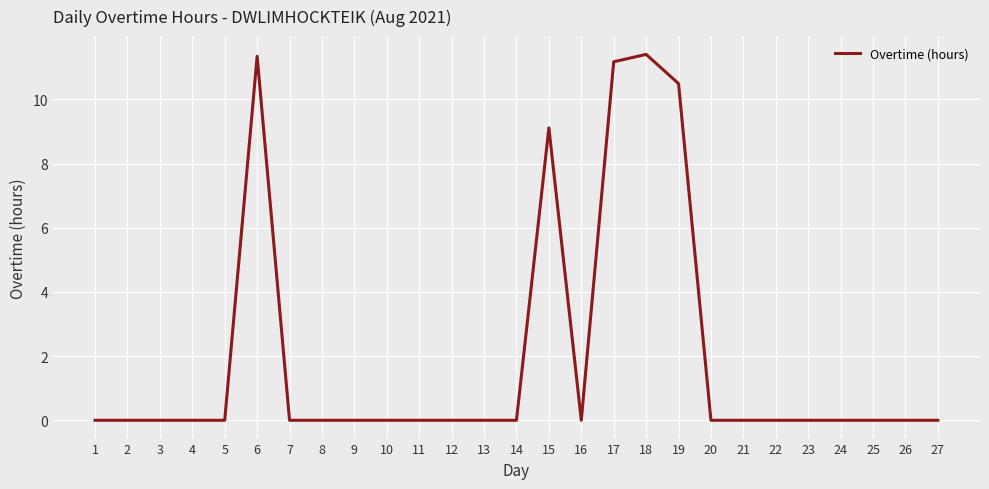

How many lines are shown in the chart?

1